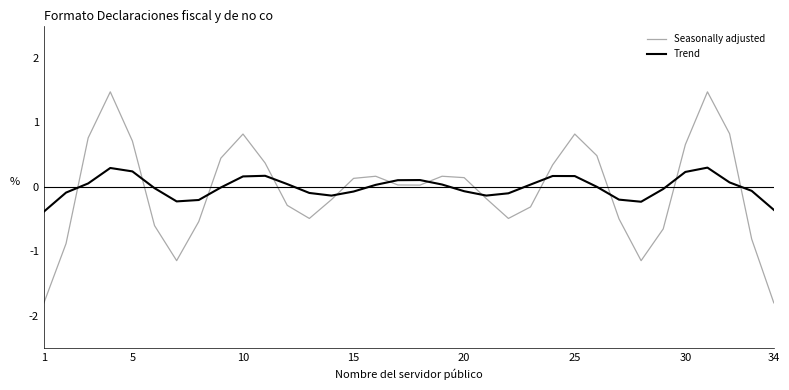

Which series has the largest range (max minus min)?

Seasonally adjusted